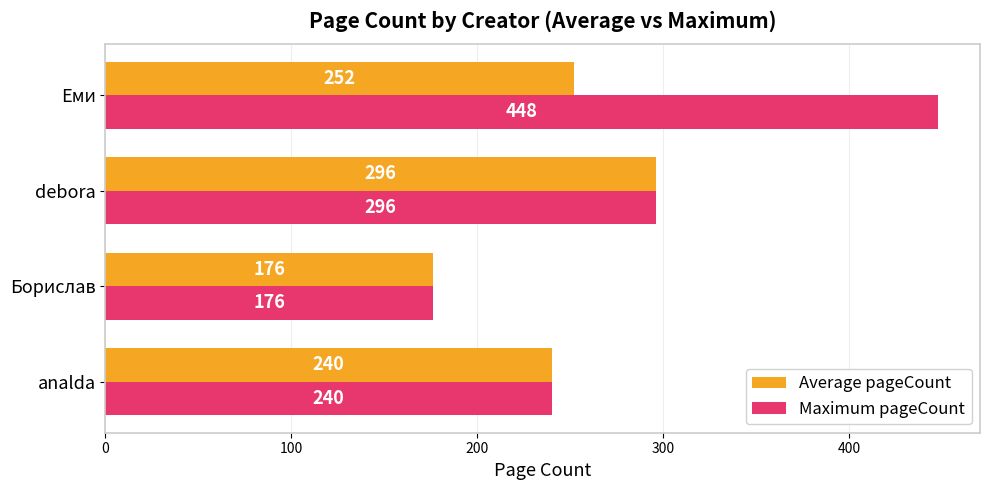

What is the difference between the maximum and minimum values in the Maximum pageCount series?

272